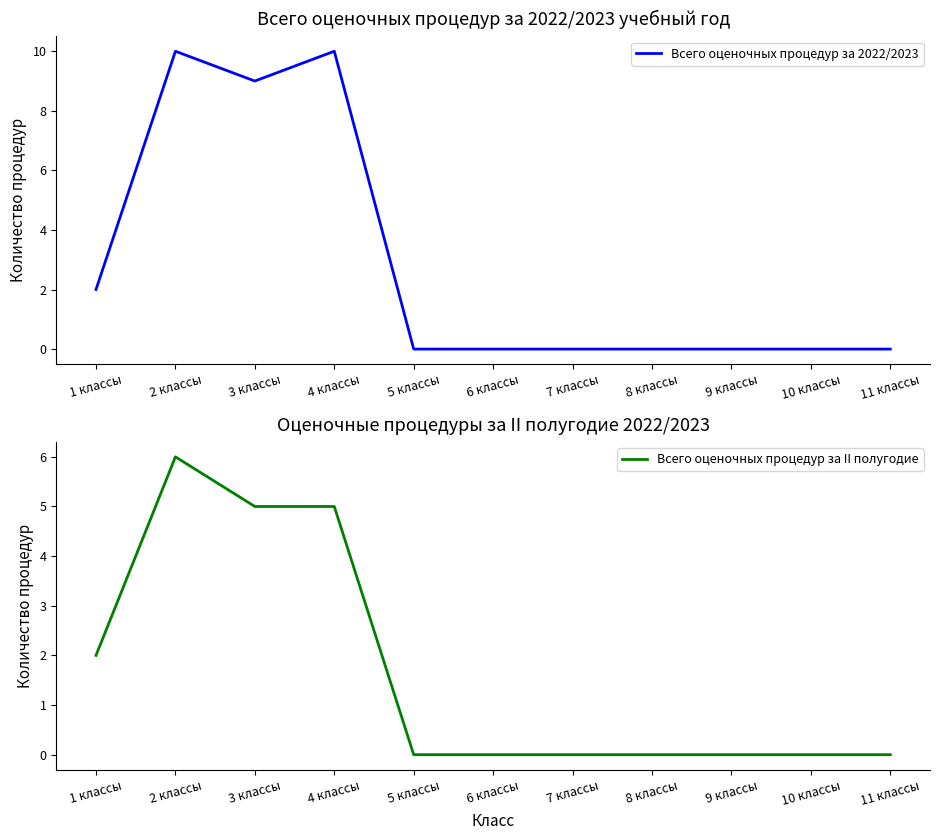

How many lines are shown in the chart?

2